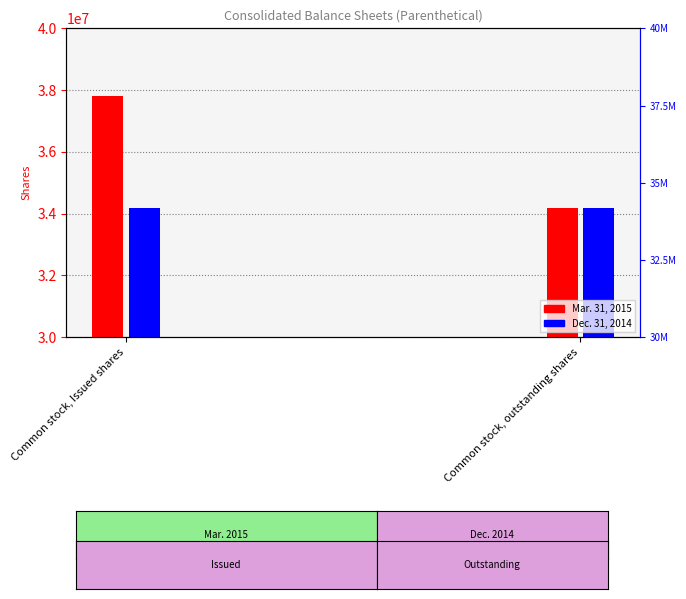

How many data points in Mar. 31, 2015 are less than 37825261?

1